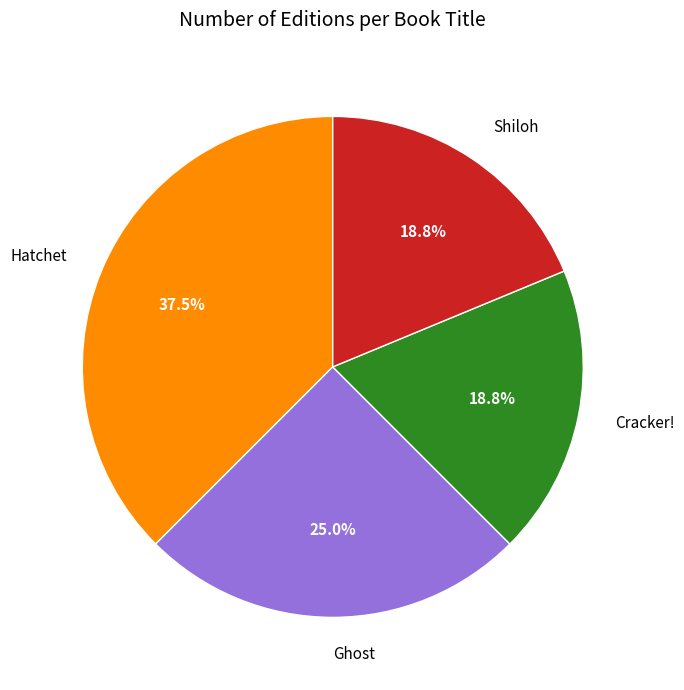

True or false: Ghost accounts for 25% of the total.

True